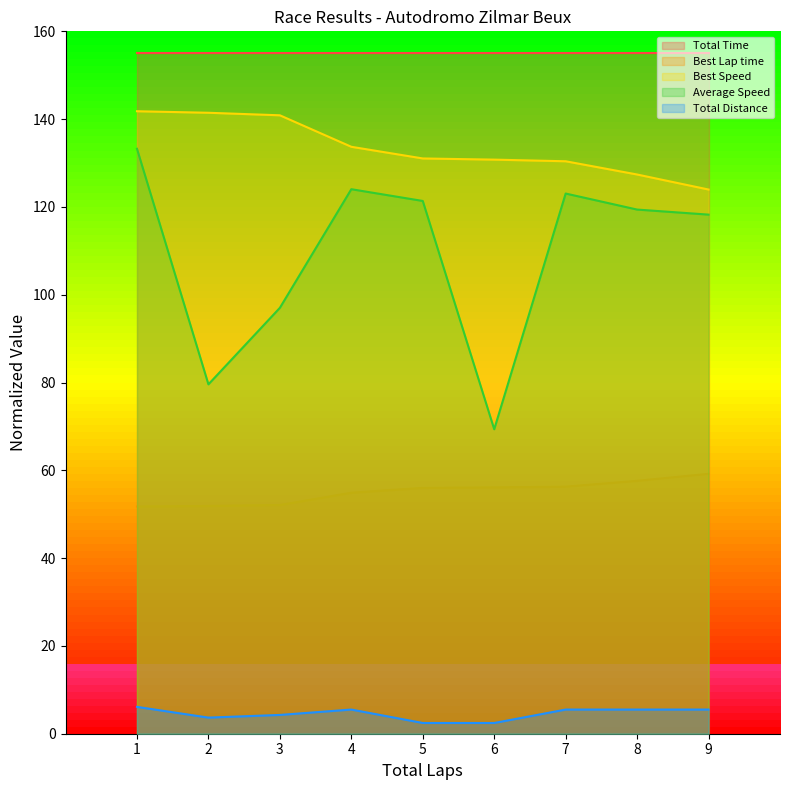

Rank the series at 1 from lowest to highest value.

Total Distance, Best Lap time, Average Speed, Best Speed, Total Time